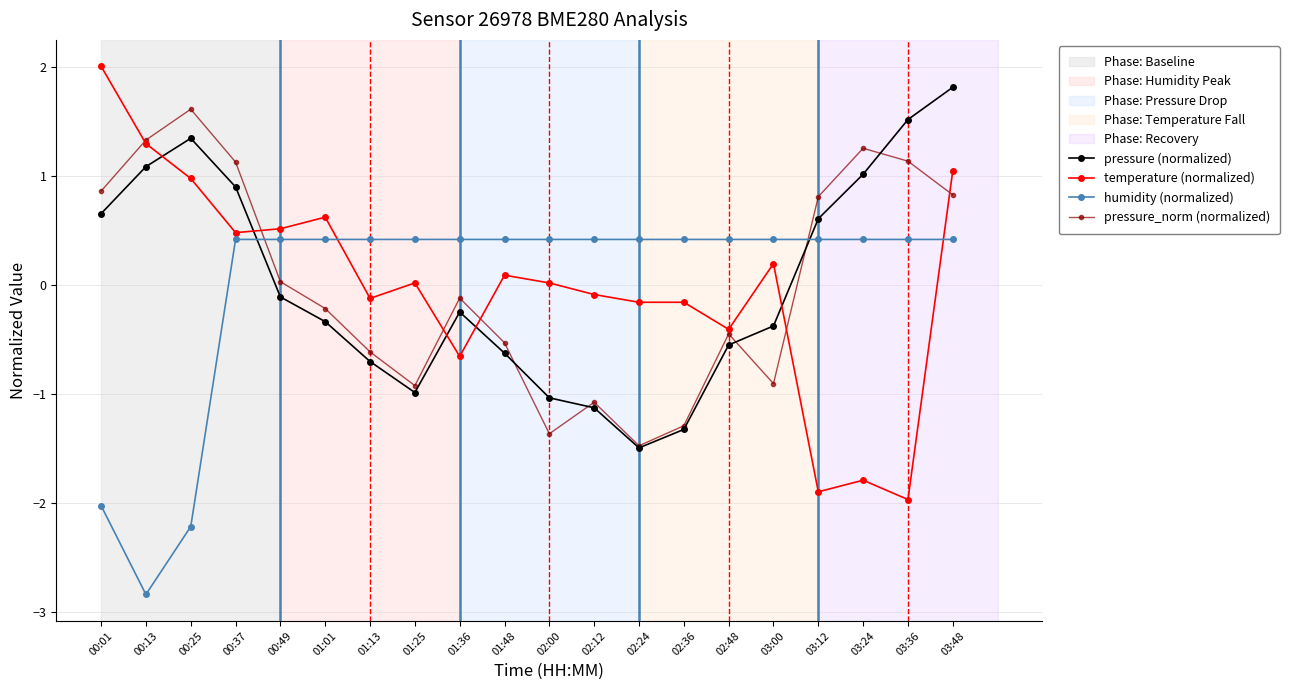

After their last crossing, which series has the higher values: pressure (normalized) or humidity (normalized)?

pressure (normalized)